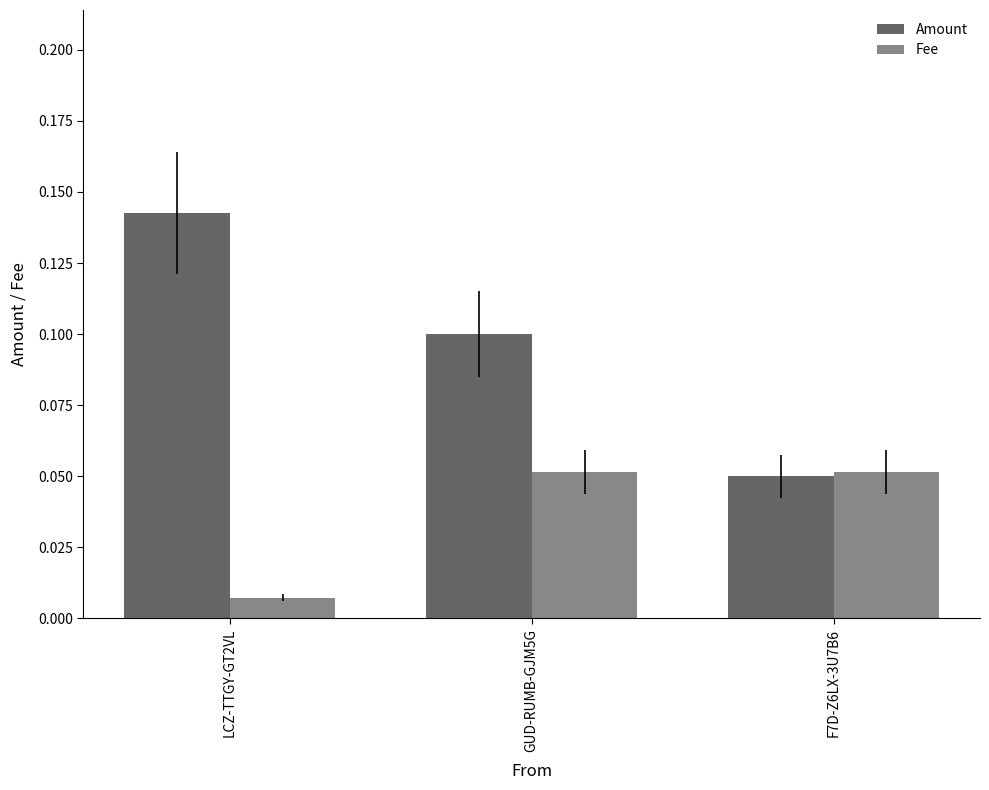

Which series has the widest spread of values?

Amount